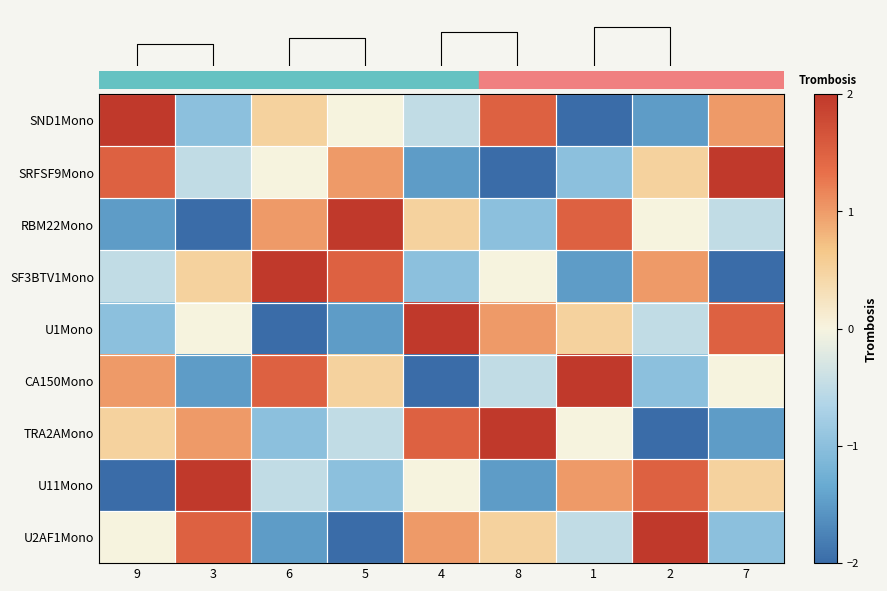

Rank the series by their maximum value, from highest to lowest.

row_0, row_1, row_2, row_3, row_4, row_5, row_6, row_7, row_8